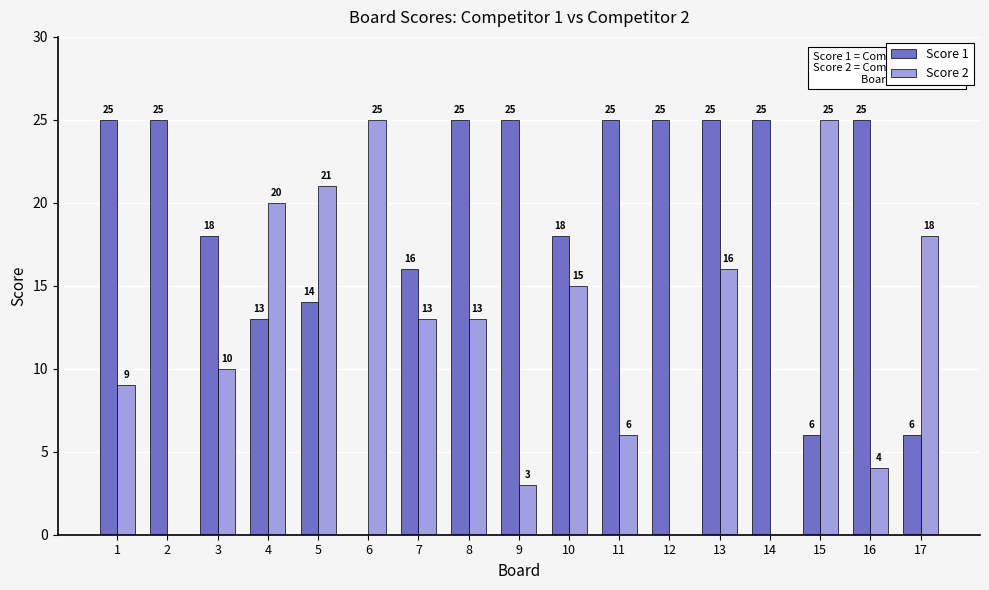

Reading left to right, what are all the values shown in this chart?

Score 1: 25	25	18	13	14	0	16	25	25	18	25	25	25	25	6	25	6
Score 2: 9	0	10	20	21	25	13	13	3	15	6	0	16	0	25	4	18